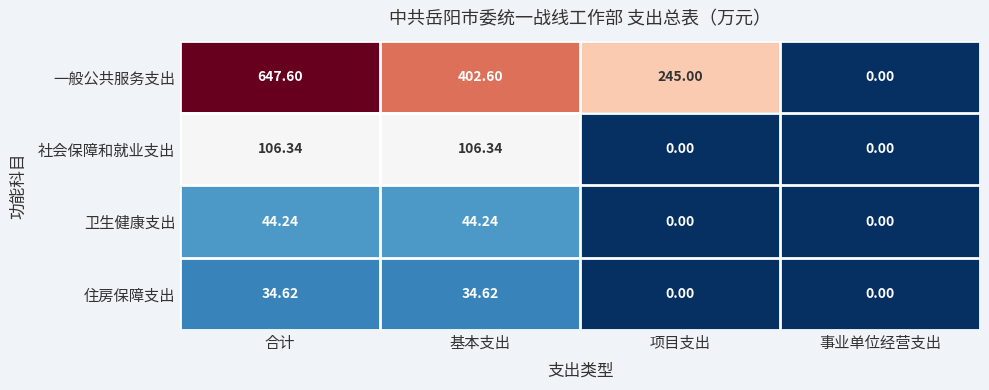

Which series has the largest total across all categories?

一般公共服务支出